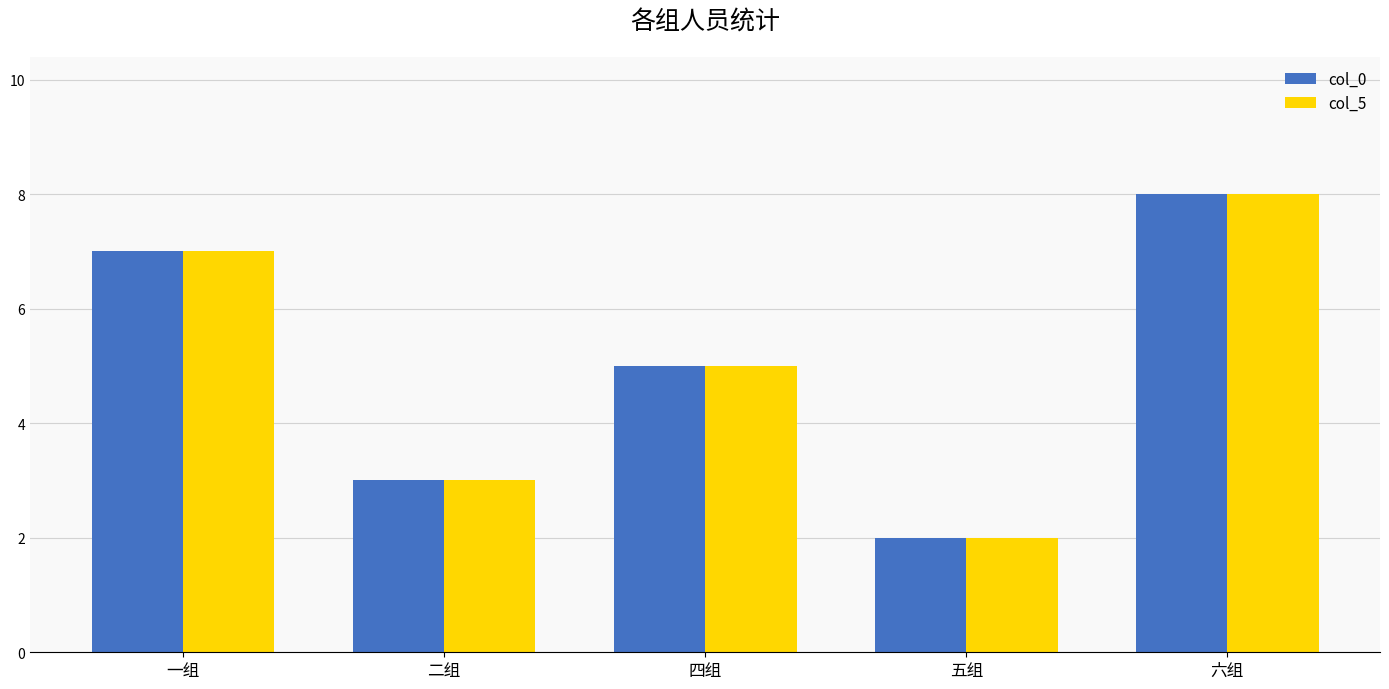

Where does the col_0 series first go above 5?

一组